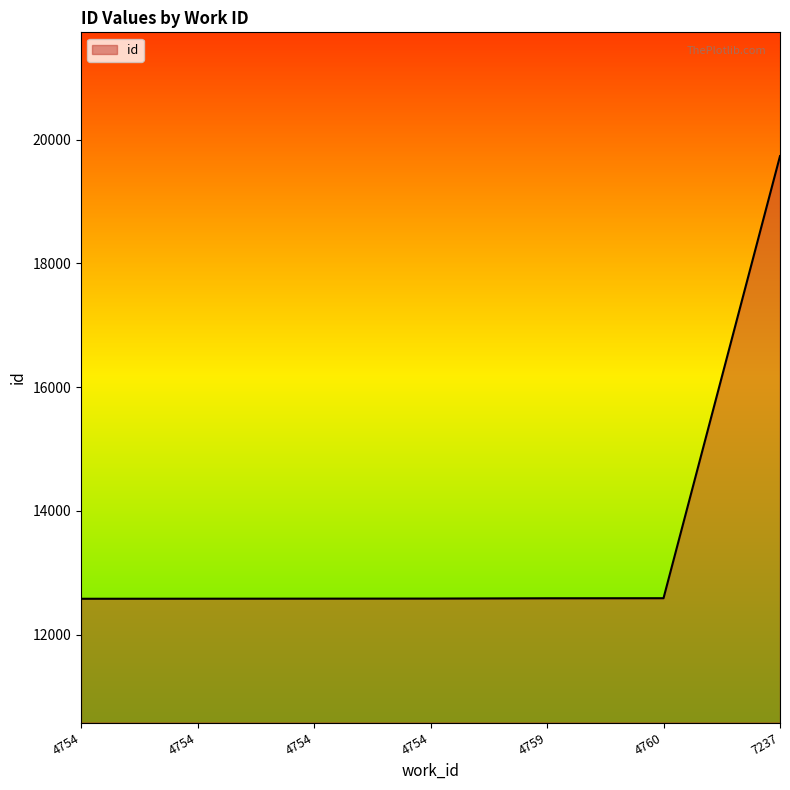

At which label does the data first exceed 12584?

4759